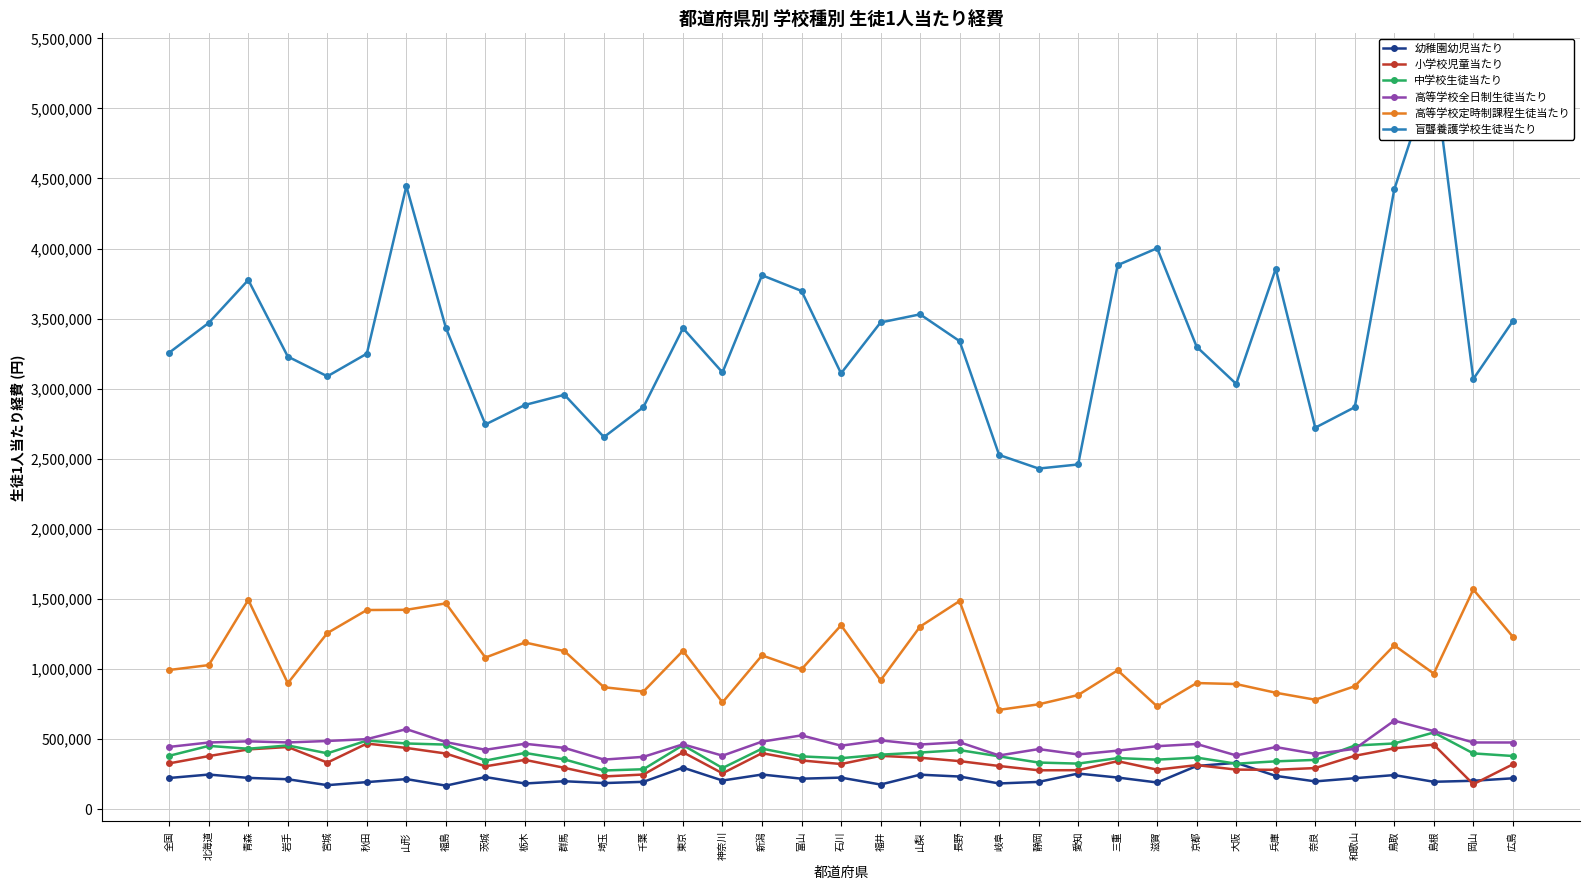

Between 京都 and 島根, which series saw the biggest shift?

盲聾養護学校生徒当たり